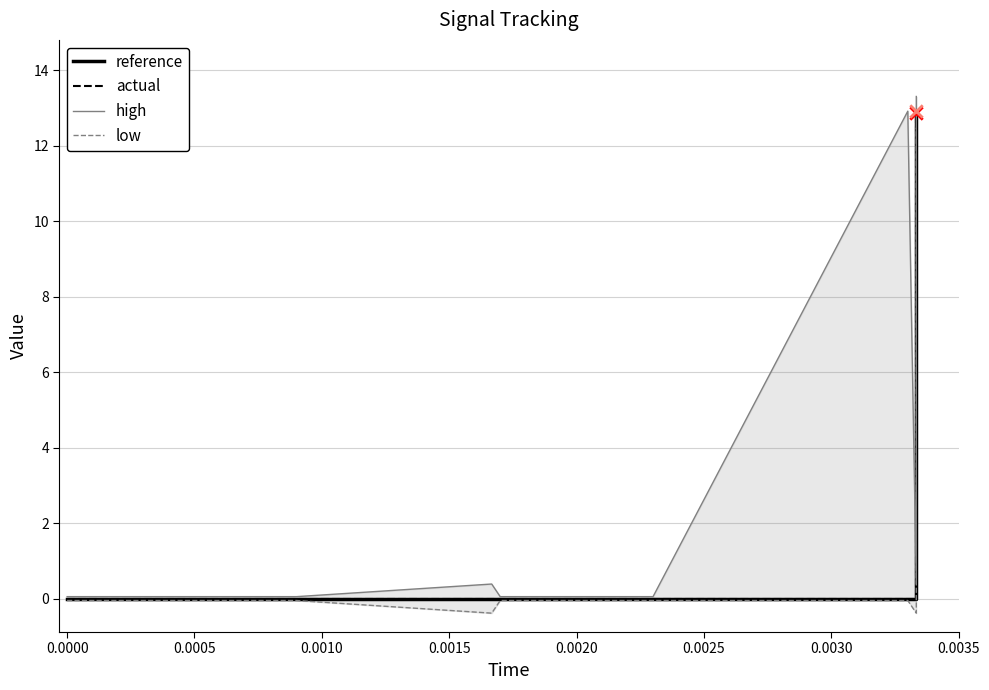

At how many categories does at least one series exceed 4?

2